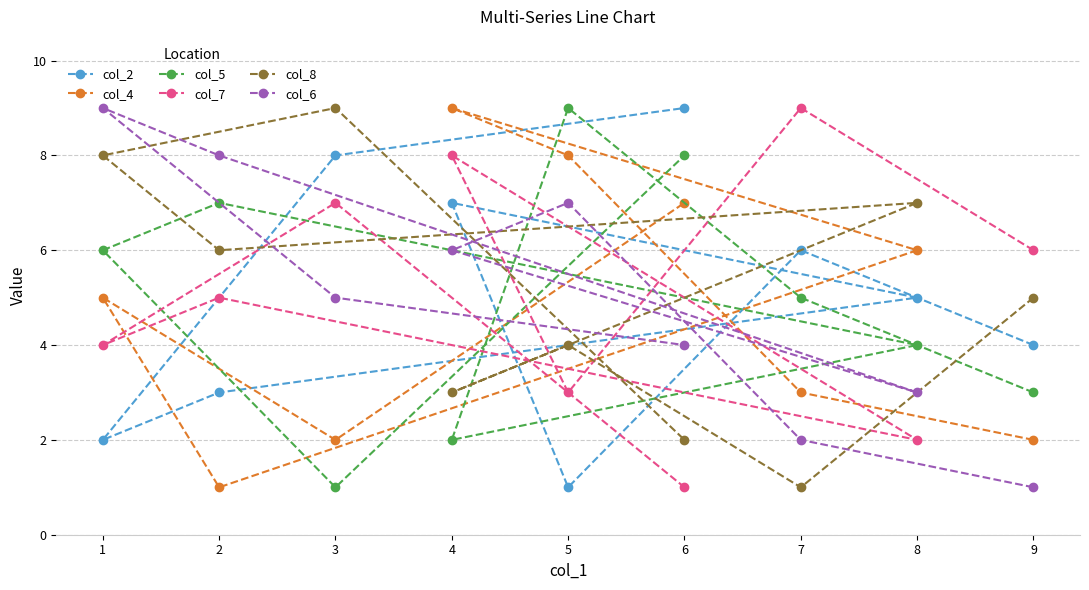

What is the minimum value shown in the chart?

1